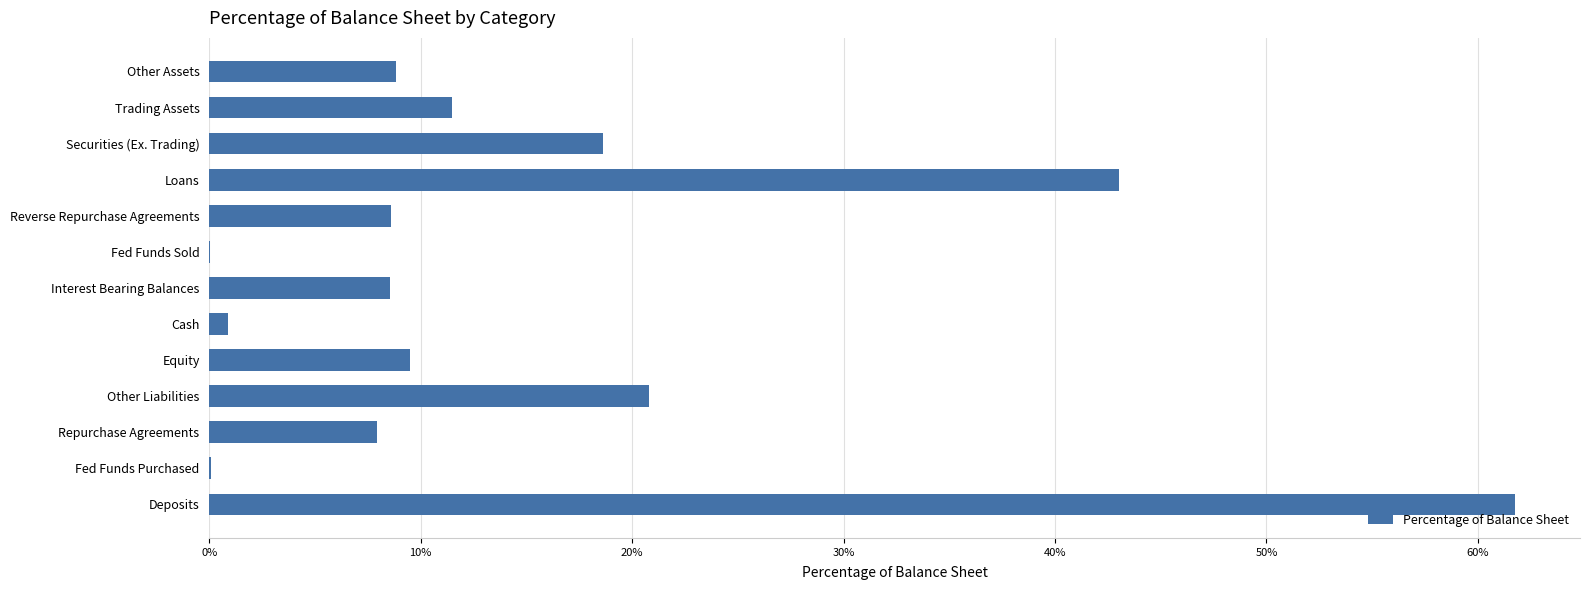

Count the number of data series in this chart.

1